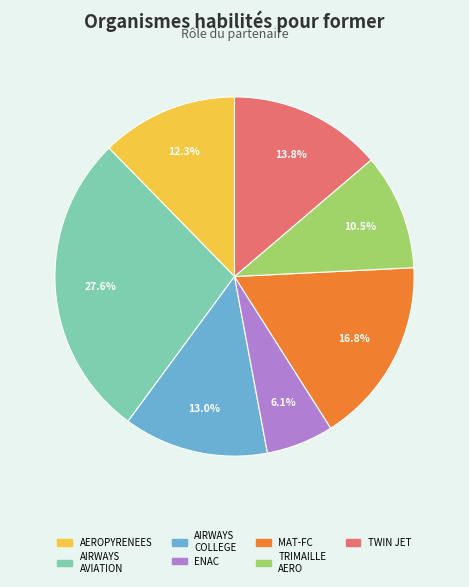

To the nearest percent, what is the average slice percentage?

14%